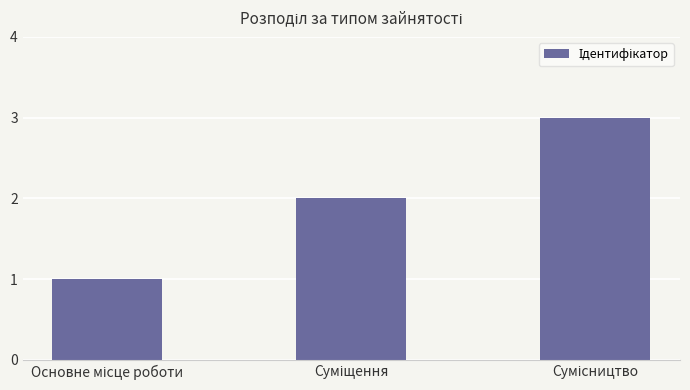

What is the sum of all values?

6